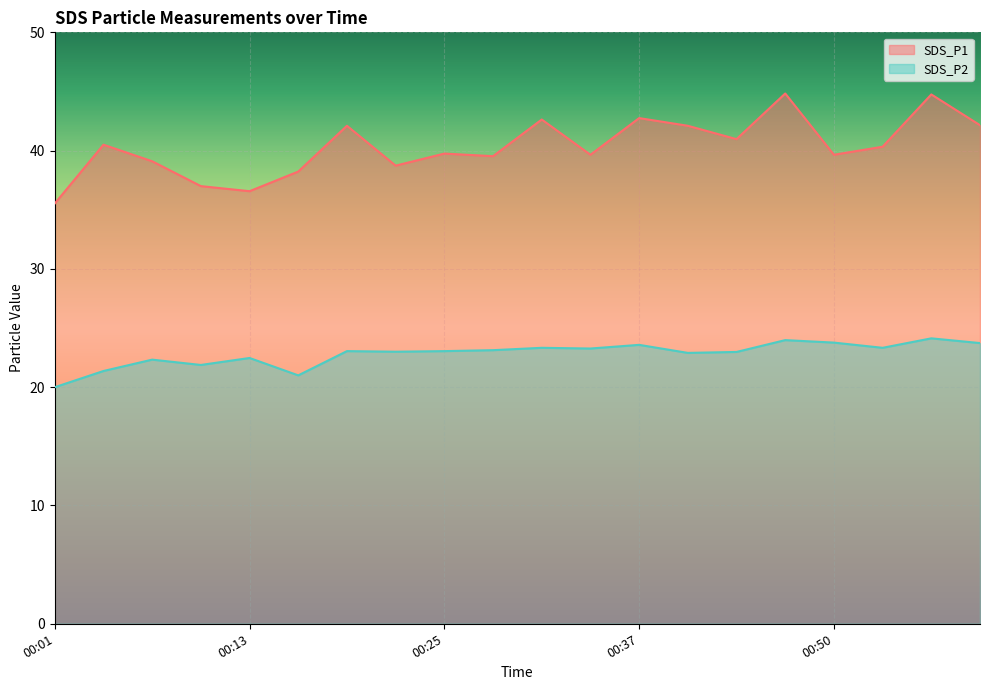

What is the average value of the SDS_P1 series?

40.3